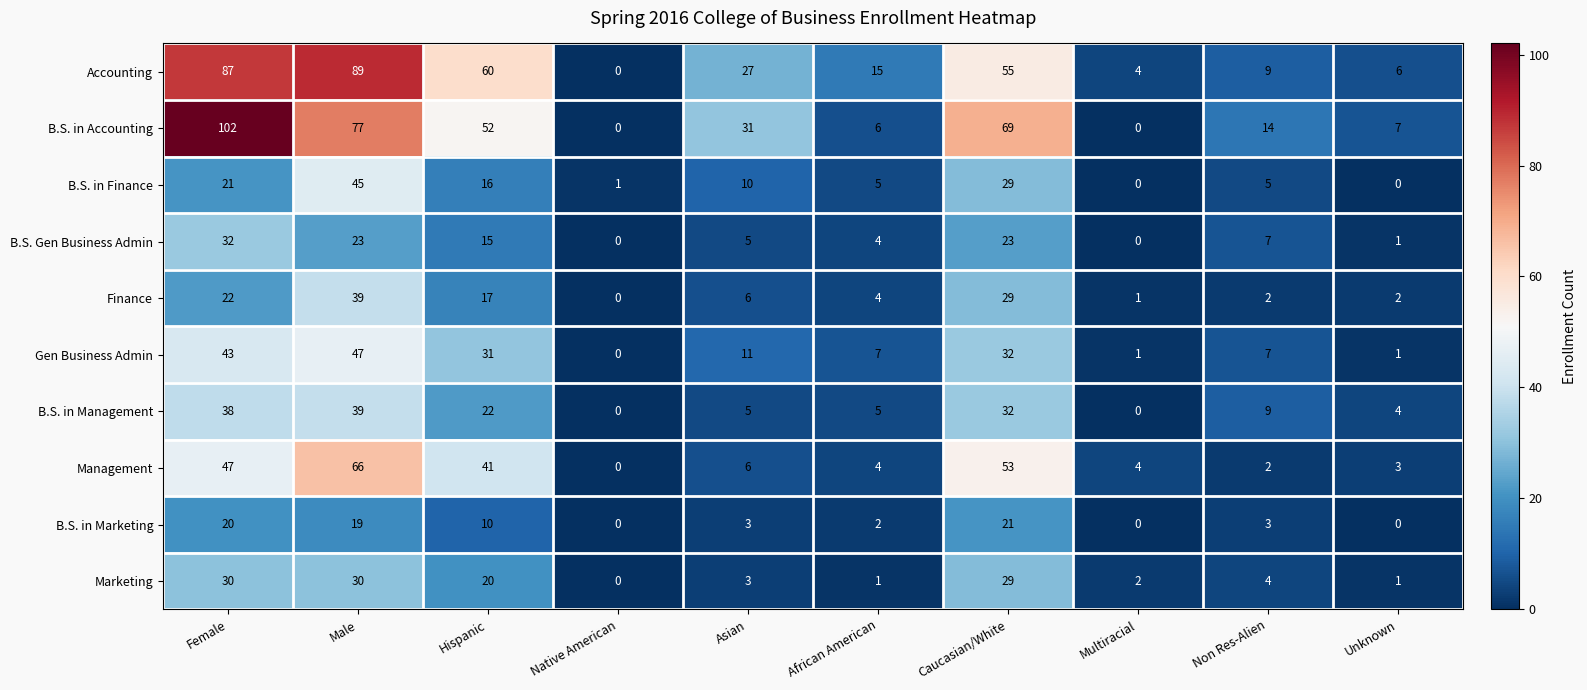

Where is B.S. in Accounting nearest to the value 51?

Hispanic